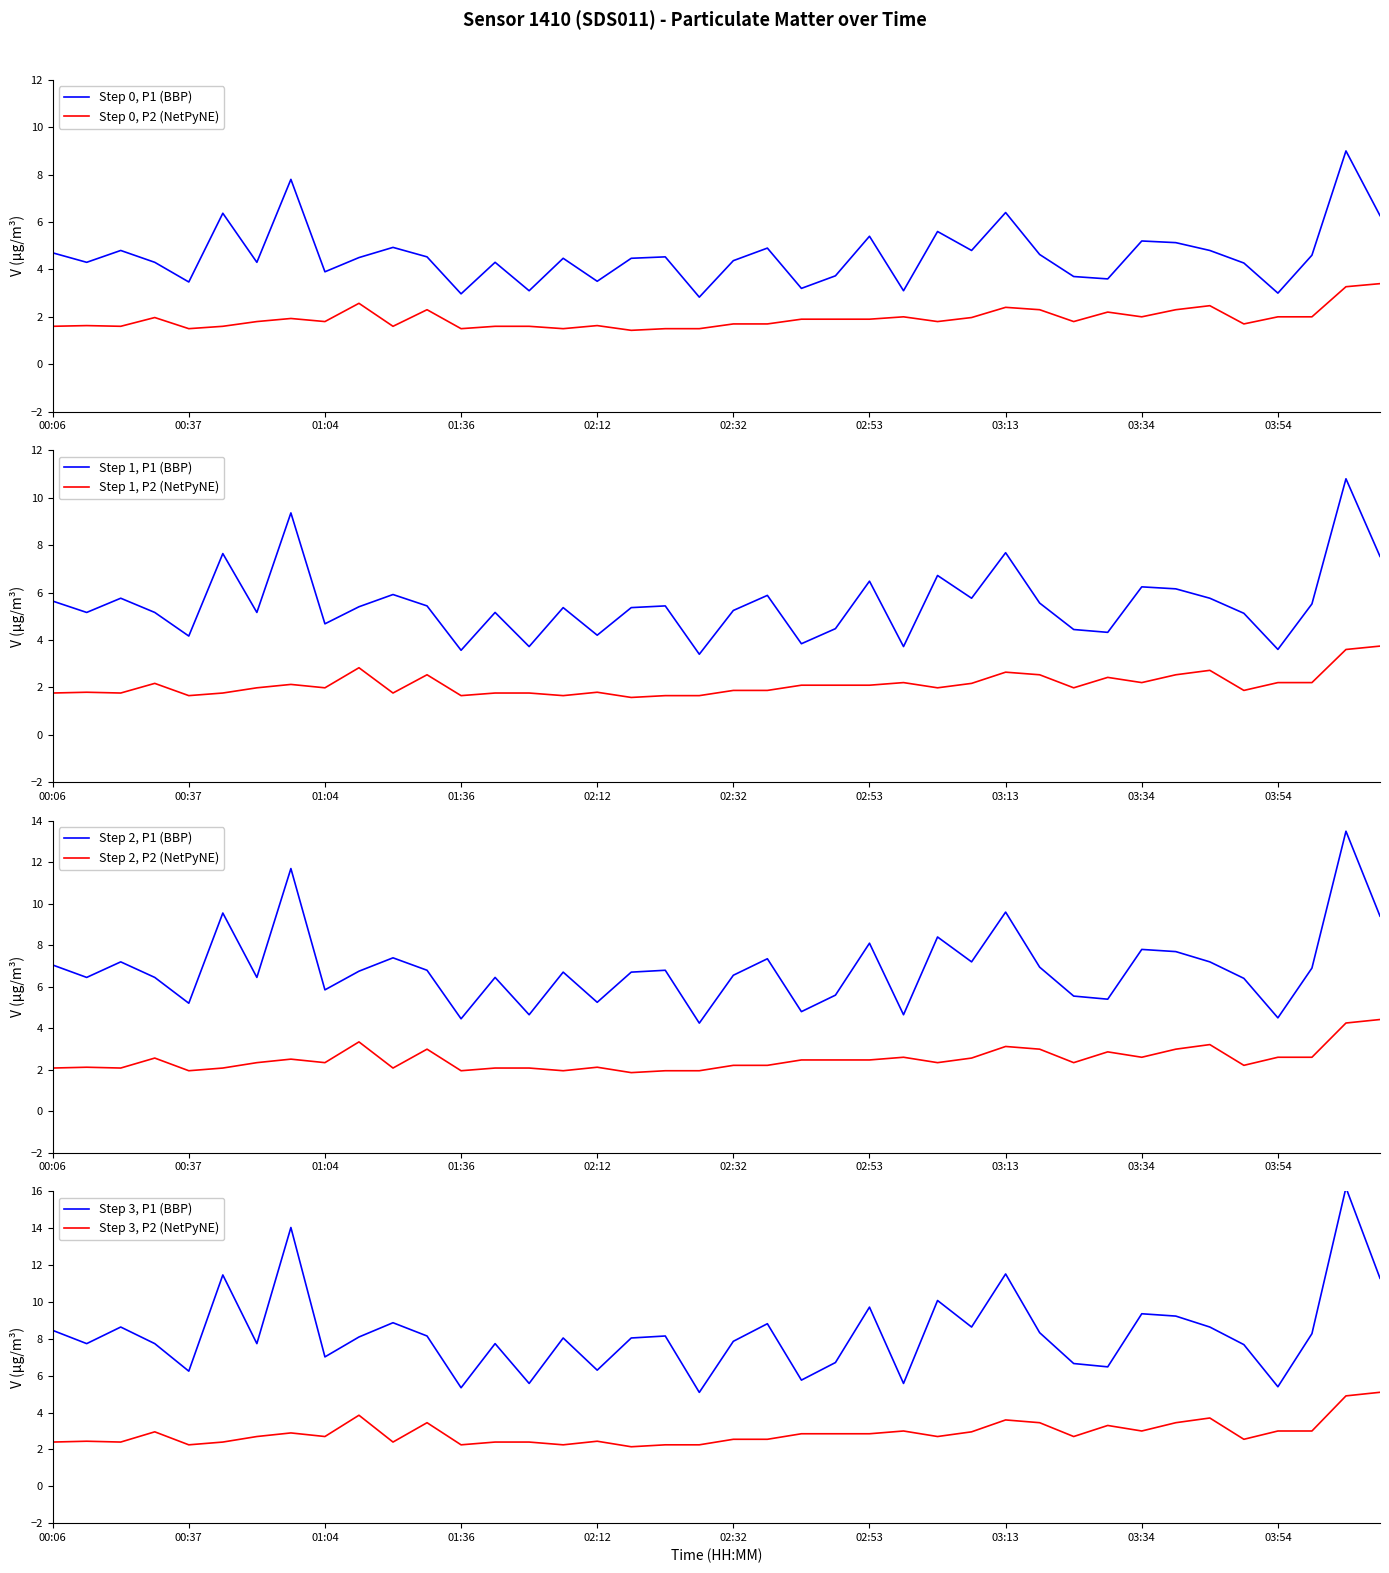

Read the P2 value at 33.

2.3